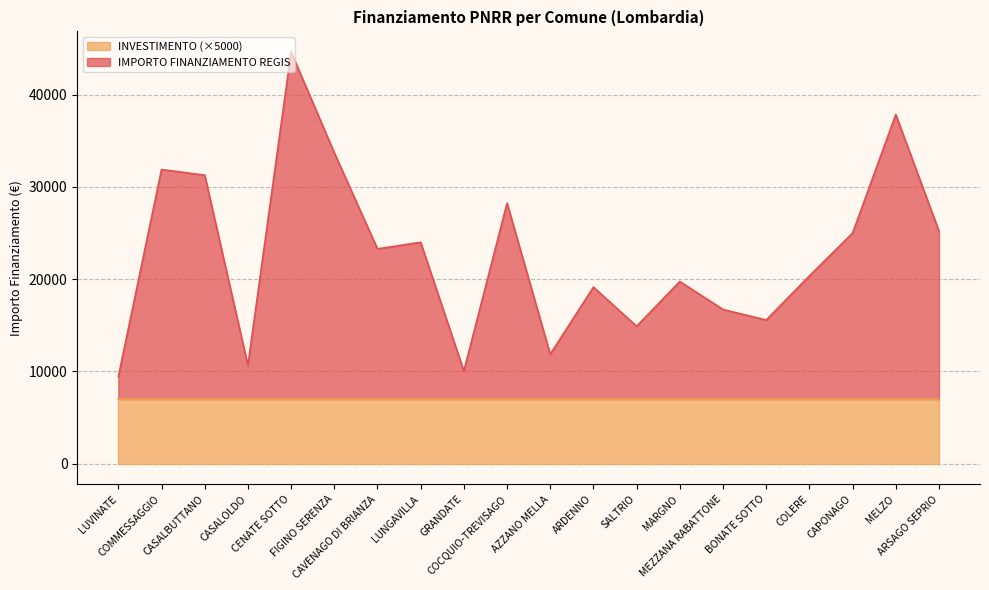

At which label does the data first exceed 23283?

COMMESSAGGIO